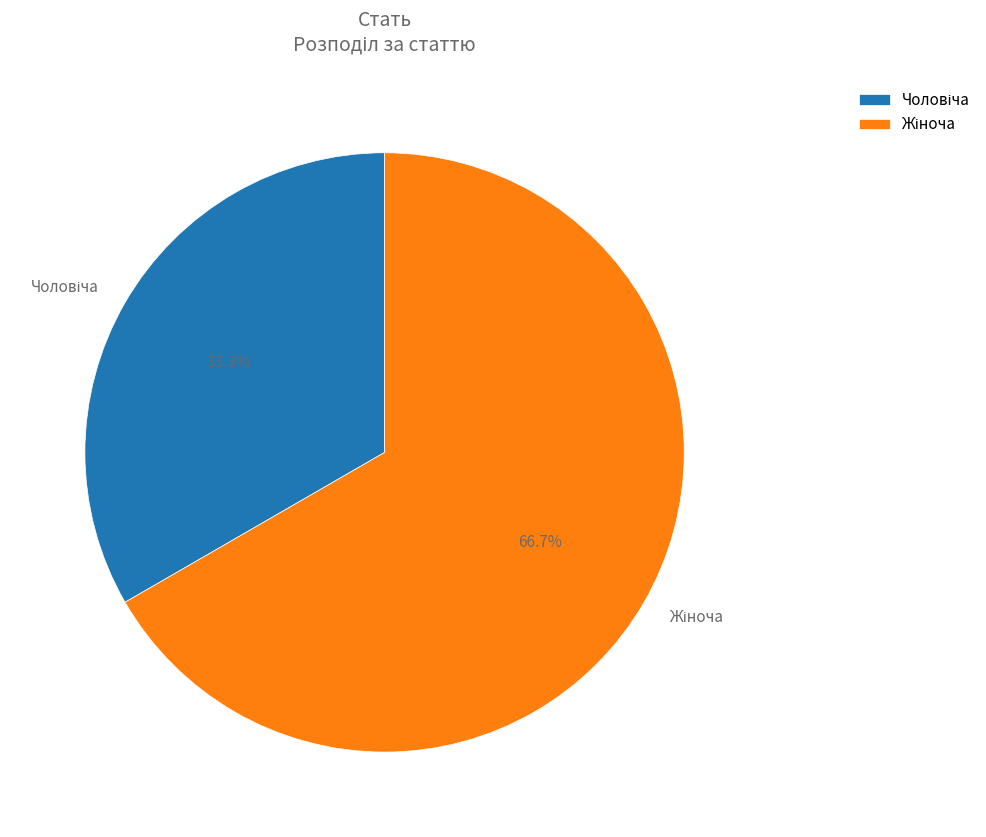

Does any single category account for the majority?

Yes